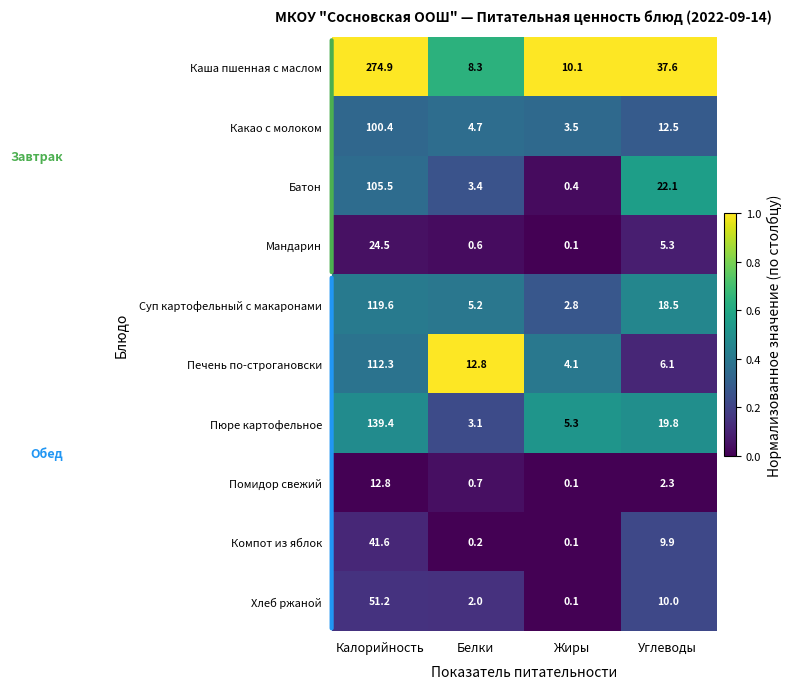

Which series has the largest total across all categories?

Каша пшенная с маслом